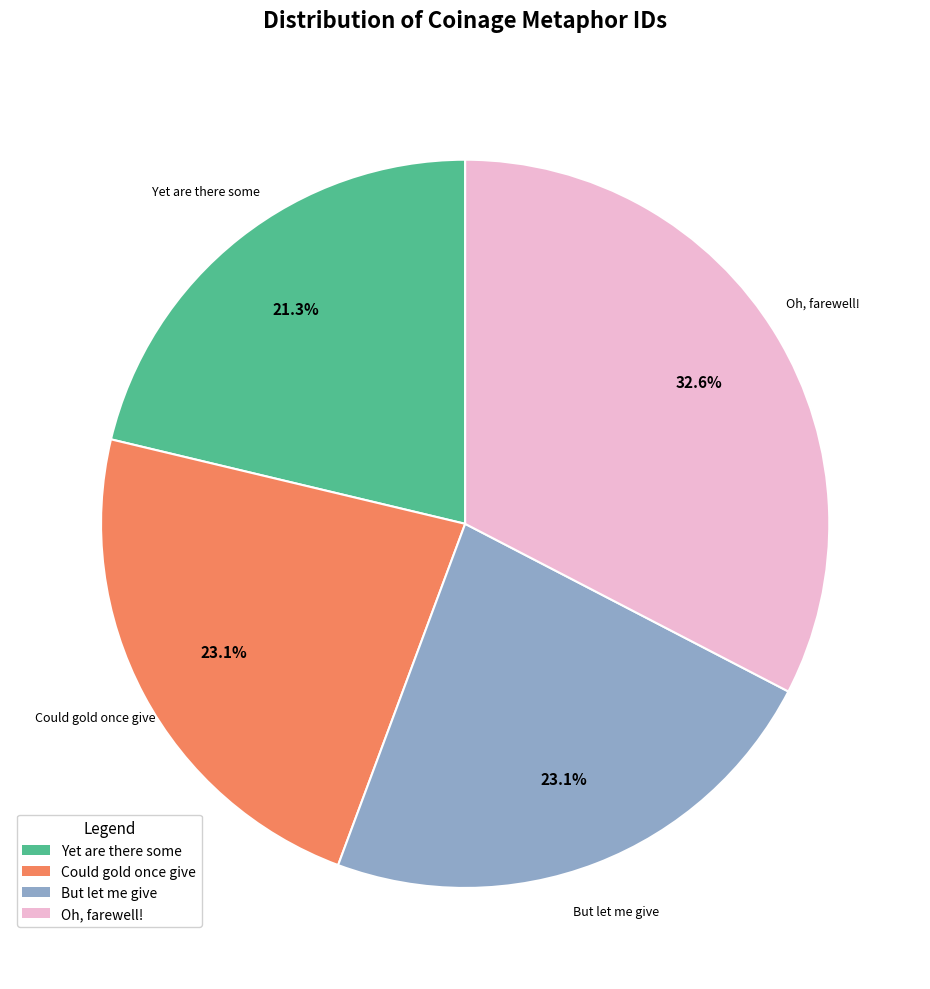

Count the number of slices in the pie.

4